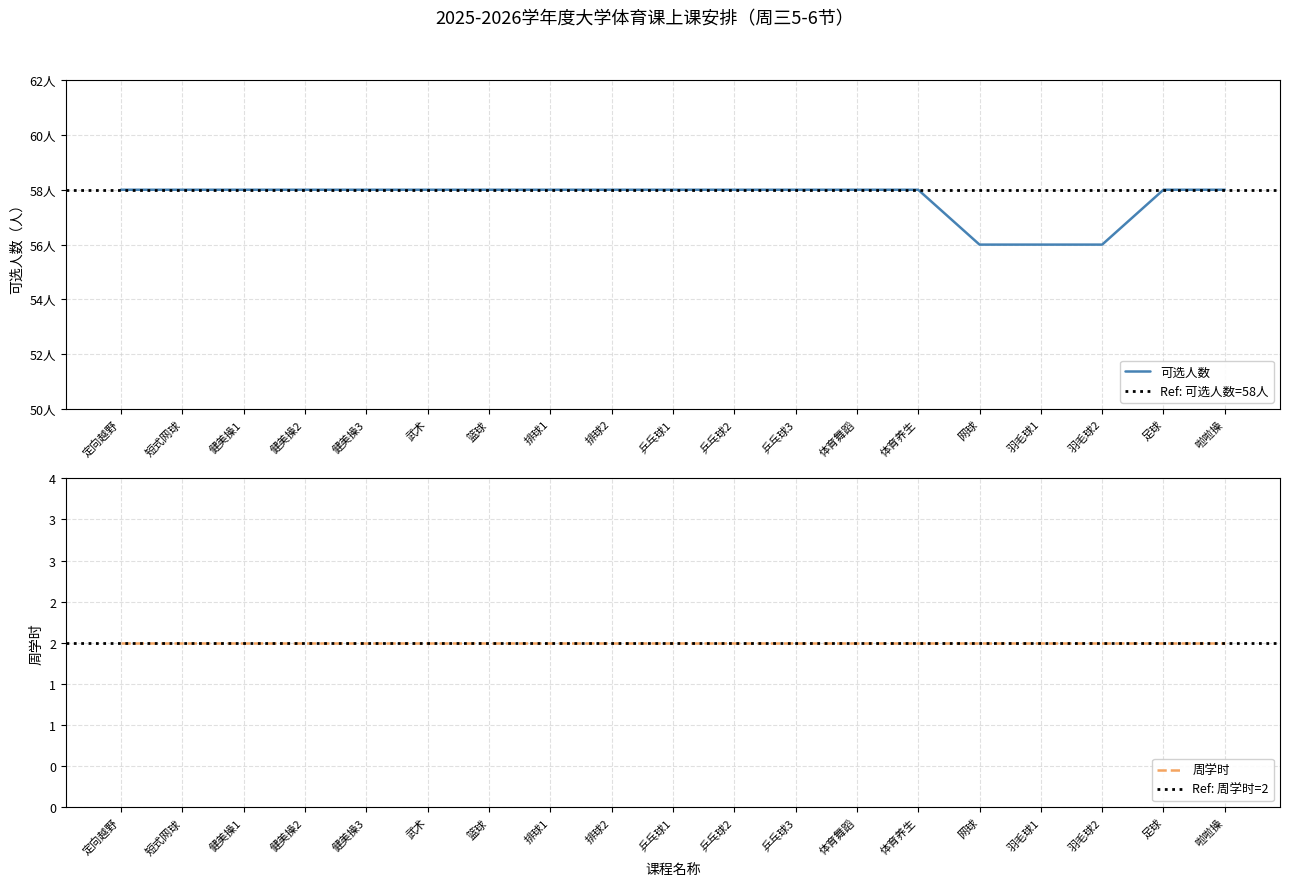

What is the average value?

58